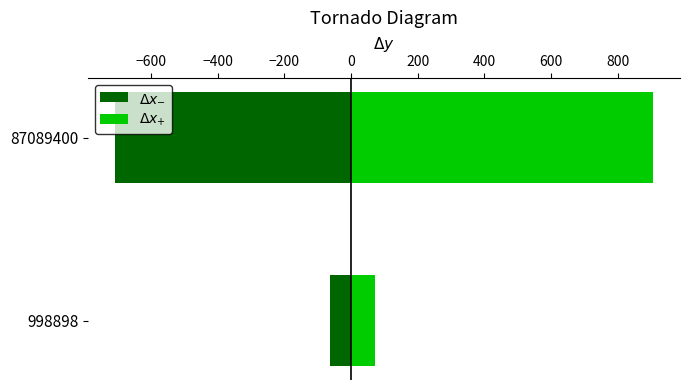

What is the minimum value shown in the chart?

-707.9